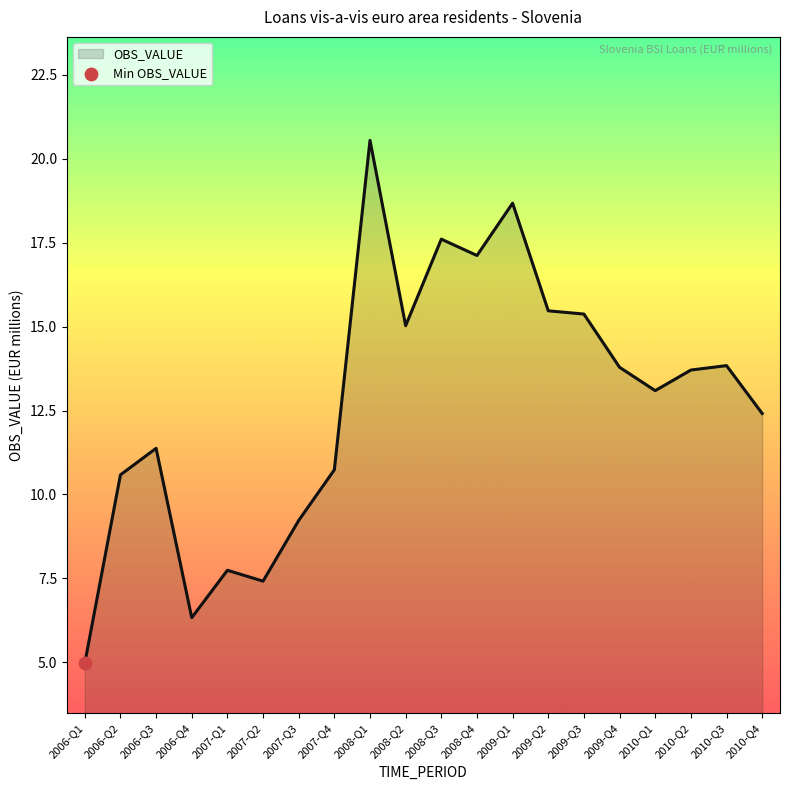

Between 2009-Q1 and 2006-Q3, which is larger?

2009-Q1